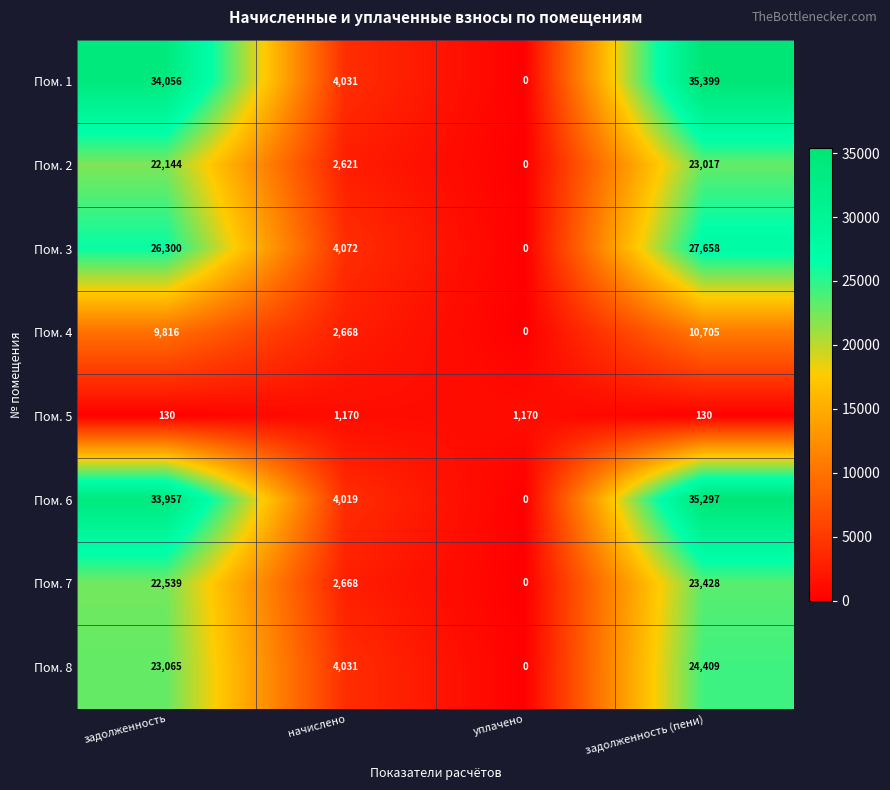

Count the Пом. 5 values in the range 130 to 1170.

4